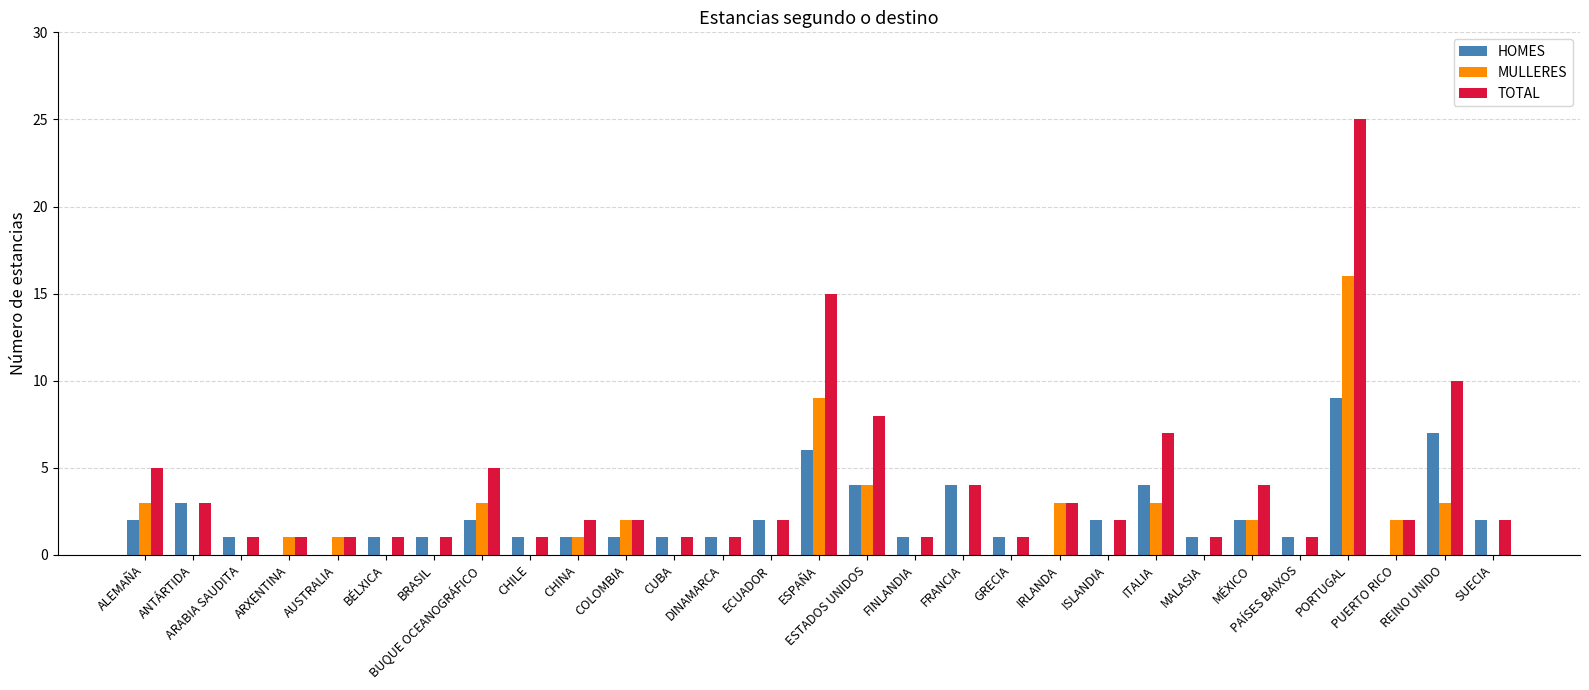

Reading left to right, list all the values displayed in this chart.

HOMES: 2	3	1	0	0	1	1	2	1	1	1	1	1	2	6	4	1	4	1	0	2	4	1	2	1	9	0	7	2
MULLERES: 3	0	0	1	1	0	0	3	0	1	2	0	0	0	9	4	0	0	0	3	0	3	0	2	0	16	2	3	0
TOTAL: 5	3	1	1	1	1	1	5	1	2	2	1	1	2	15	8	1	4	1	3	2	7	1	4	1	25	2	10	2